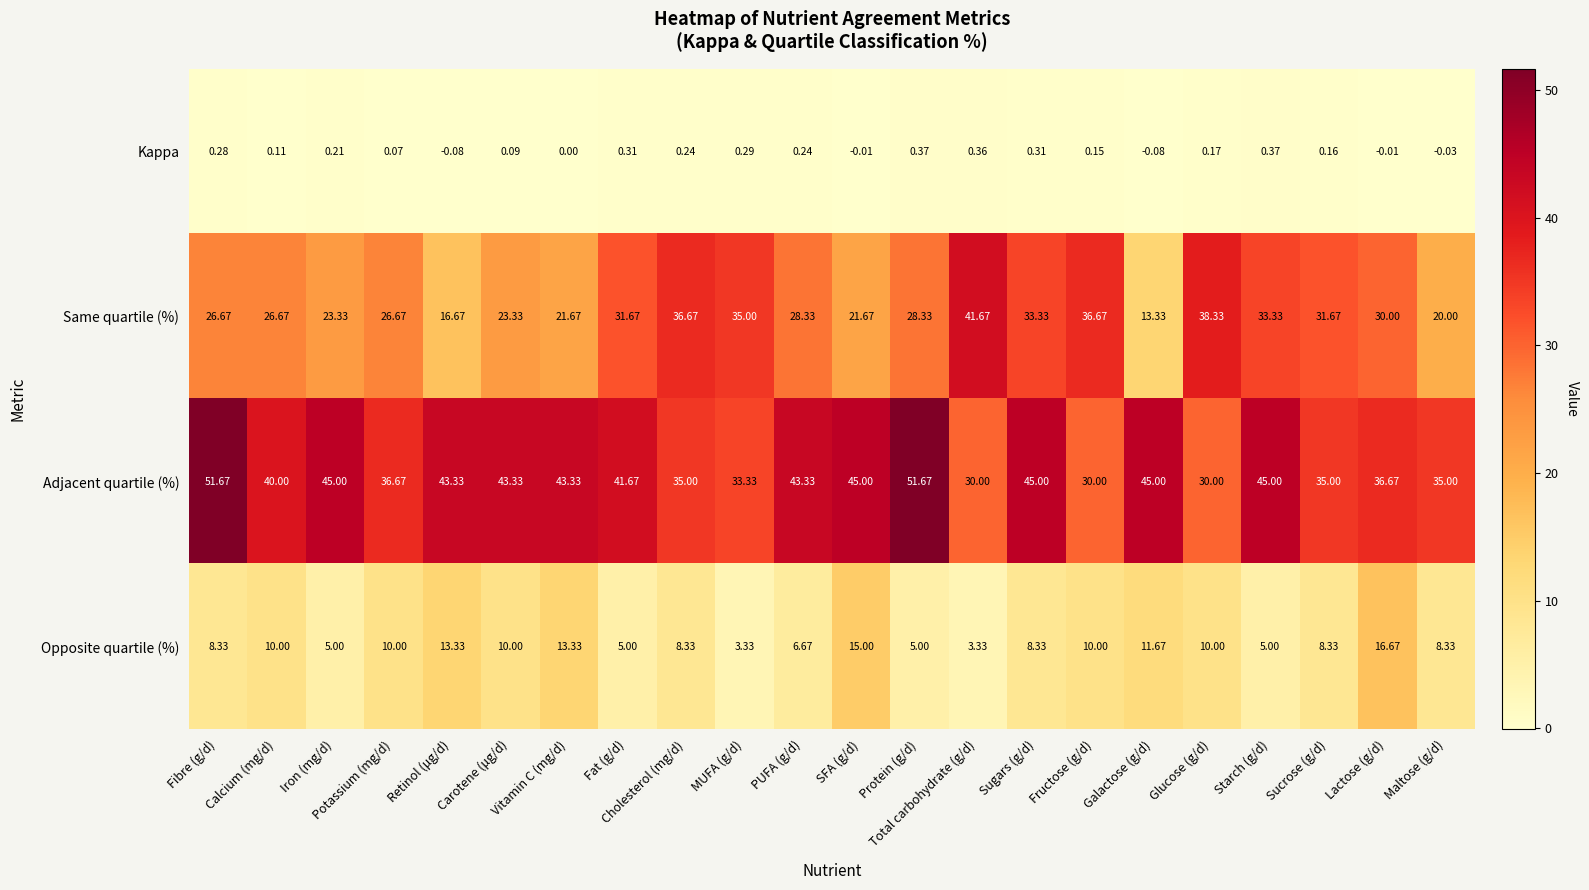

Rank the series by their average value, from highest to lowest.

Adjacent quartile (%), Same quartile (%), Opposite quartile (%), Kappa